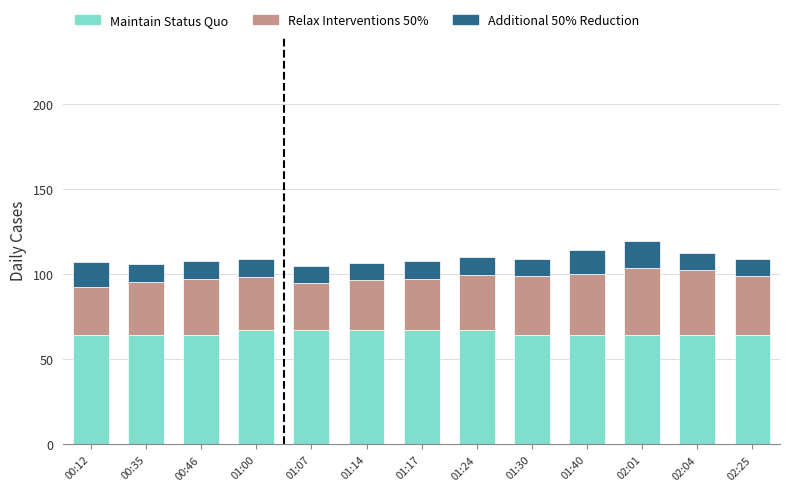

What is the total value across all series at 01:07?

105.0